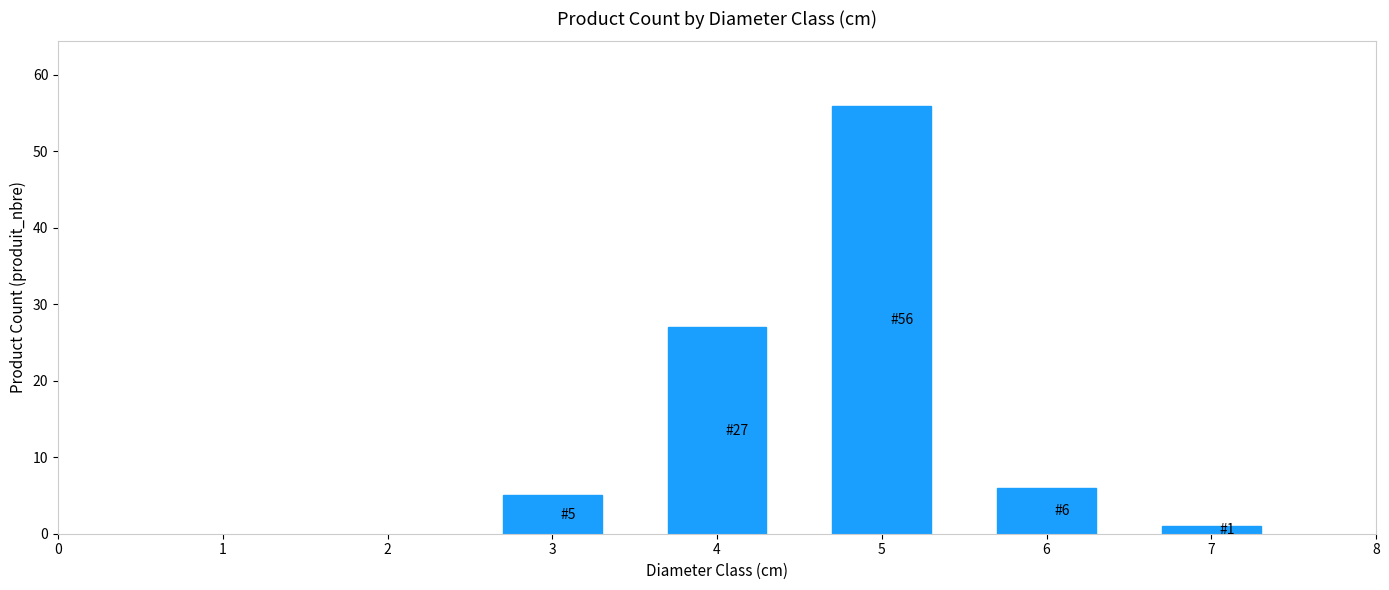

What is the average value?

19